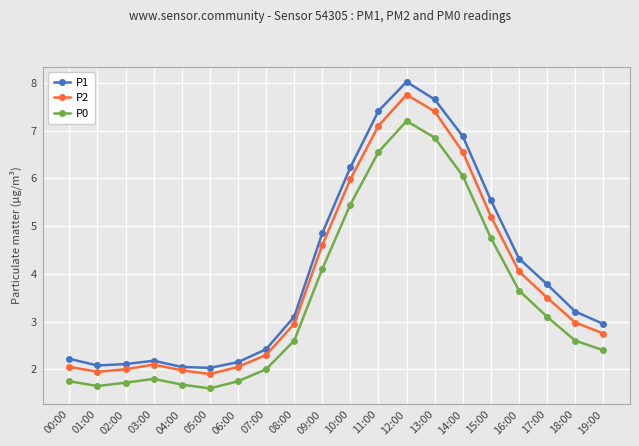

What is the difference between the P0 values at 14:00 and 15:00?

1.3